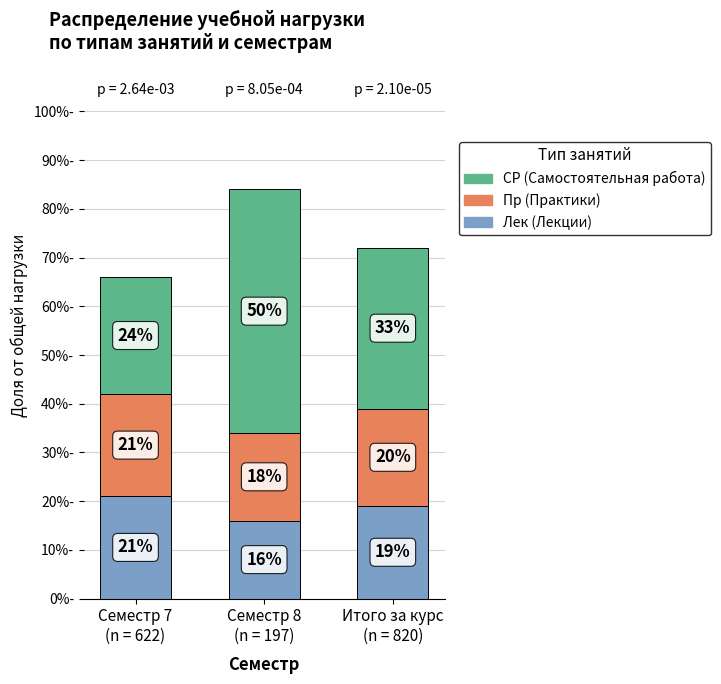

How many series are shown in this chart?

3